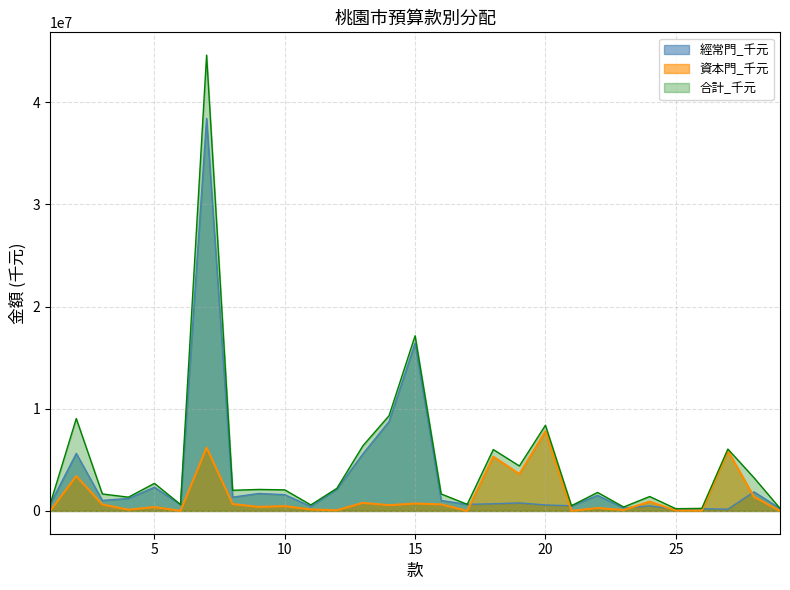

The value of 資本門_千元 at 16 is 1130796. True or false?

False